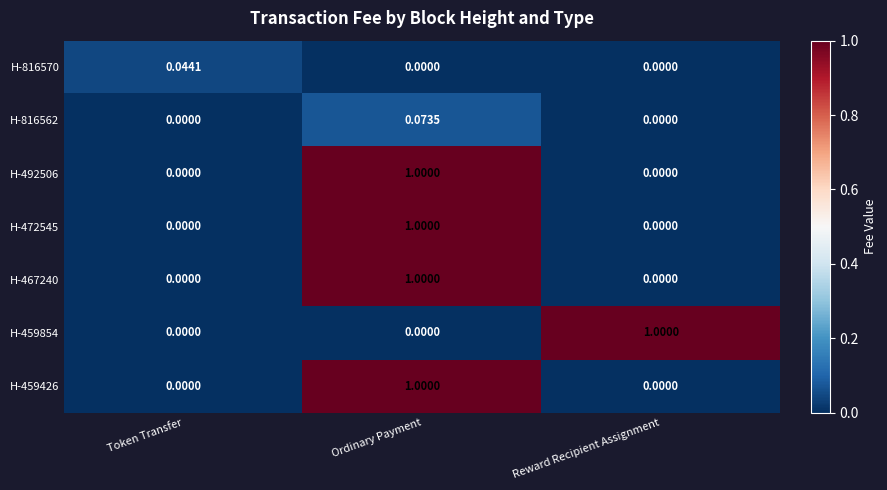

Is the value of H-816562 at Ordinary Payment greater than the value of H-459426 at Token Transfer?

Yes